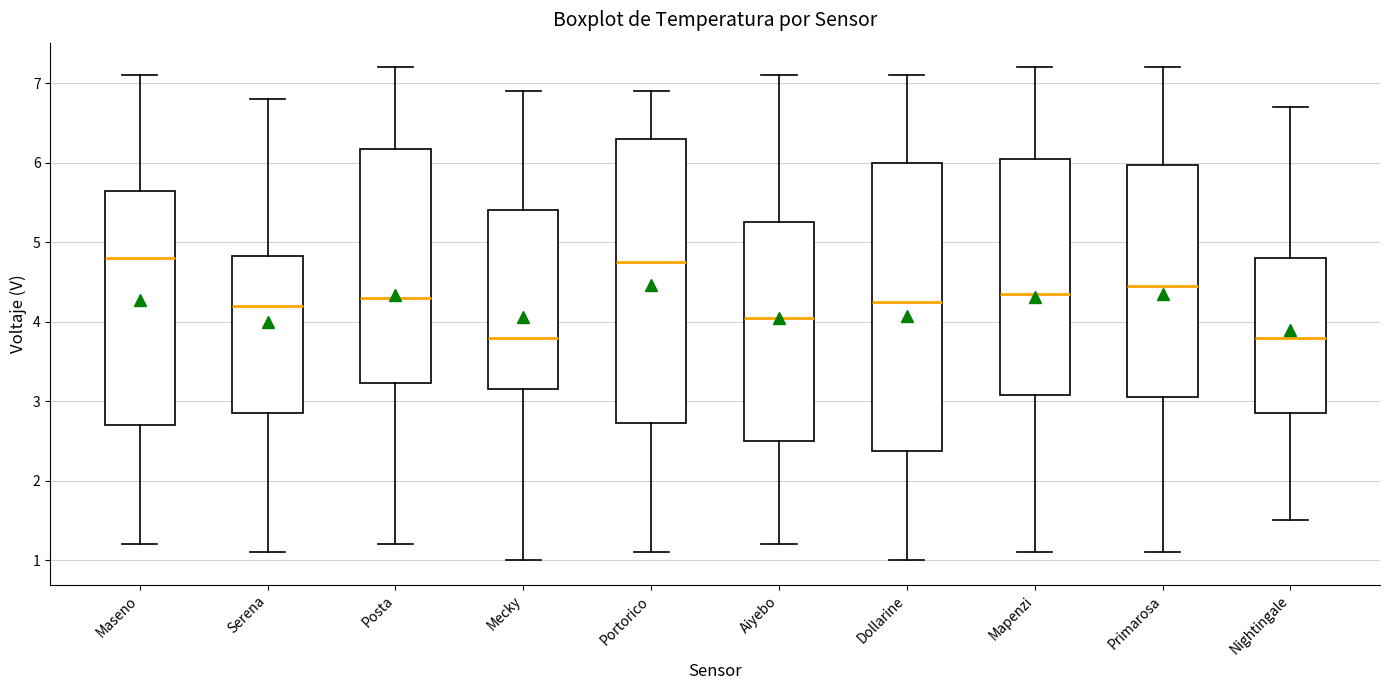

Where does the median line of the box for Primarosa sit on the y-axis? The values are not printed on the chart, so give them approximately, as read against the axis.

4.5